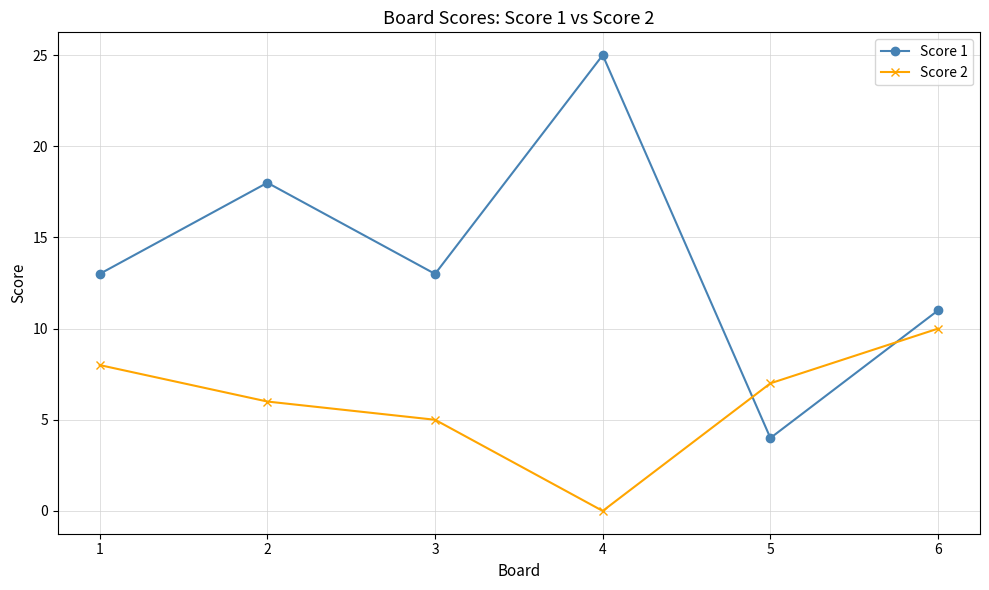

What is the total value across all series at 2?

24